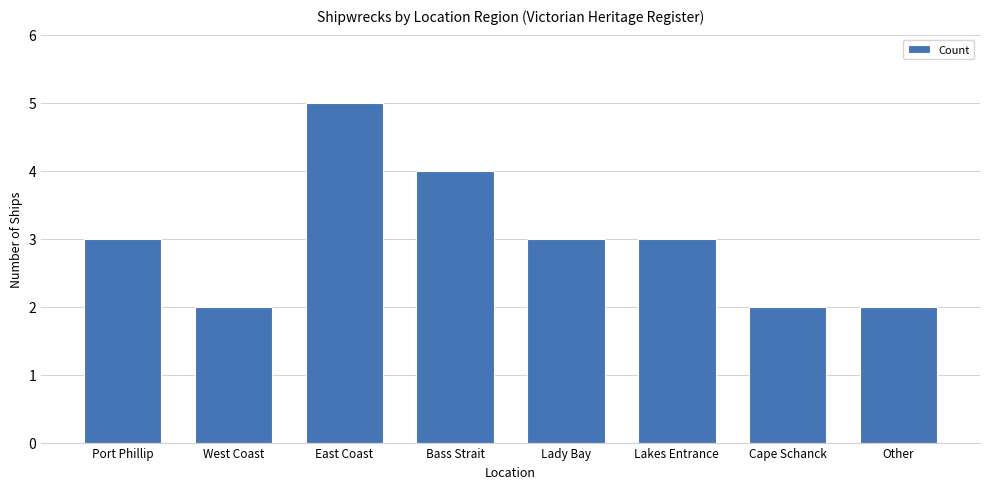

Reading left to right, extract all data points from this chart.

3	2	5	4	3	3	2	2